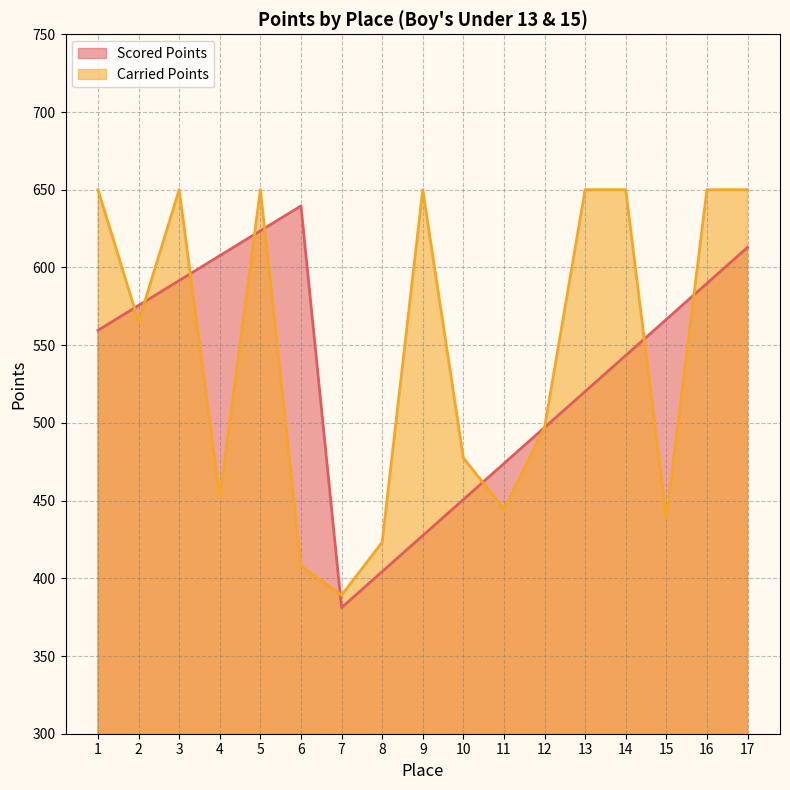

What is the spread (max minus min) of values at 6?

231.6